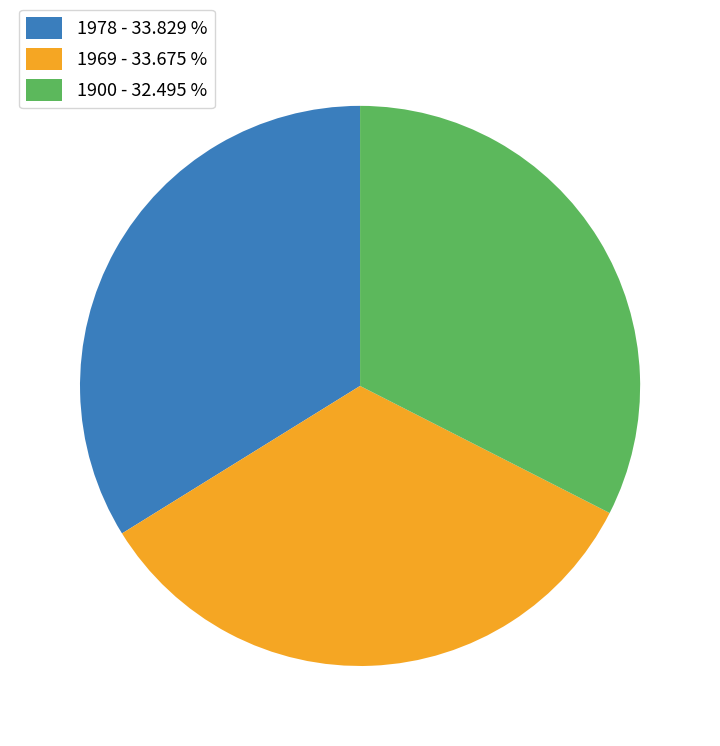

Is the sum of 1978 - 33.829 % and 1969 - 33.675 % greater than half?

Yes